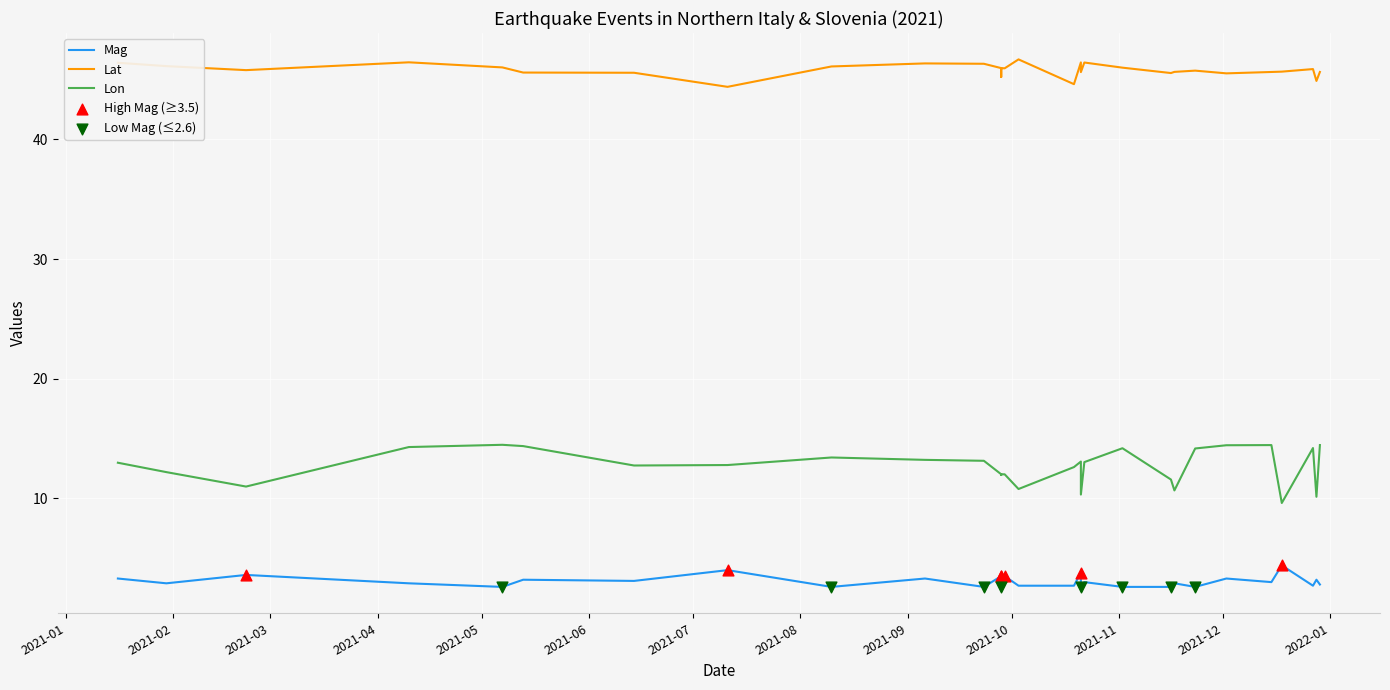

Which series has the largest Y range (max minus min)?

lon